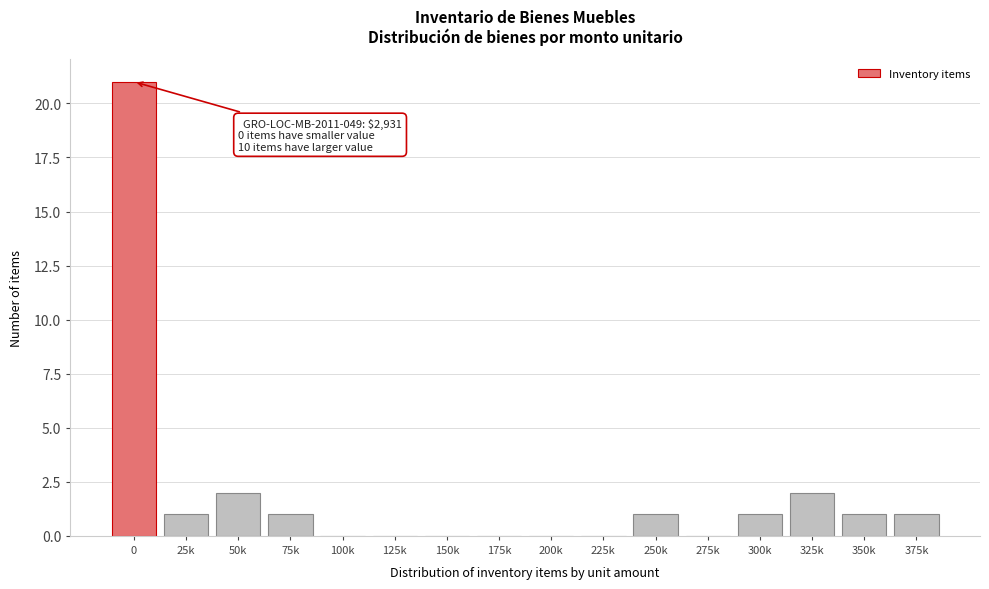

Reading left to right, list all the values displayed in this chart.

0=21	25k=1	50k=2	75k=1	100k=0	125k=0	150k=0	175k=0	200k=0	225k=0	250k=1	275k=0	300k=1	325k=2	350k=1	375k=1